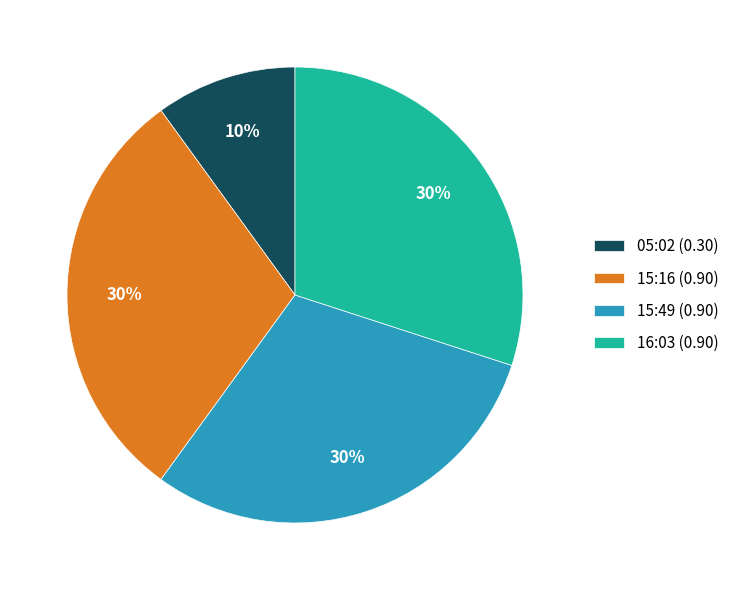

Is 15:49 (0.90) the majority of the pie?

No